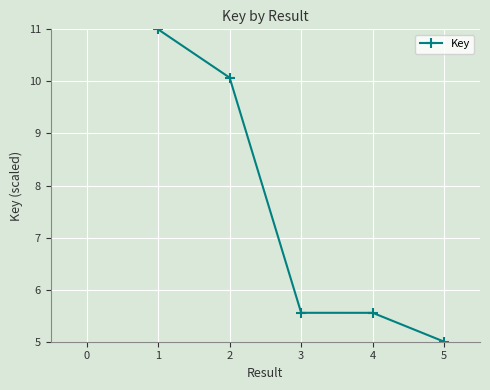

What is the maximum value shown in the chart?

11.0